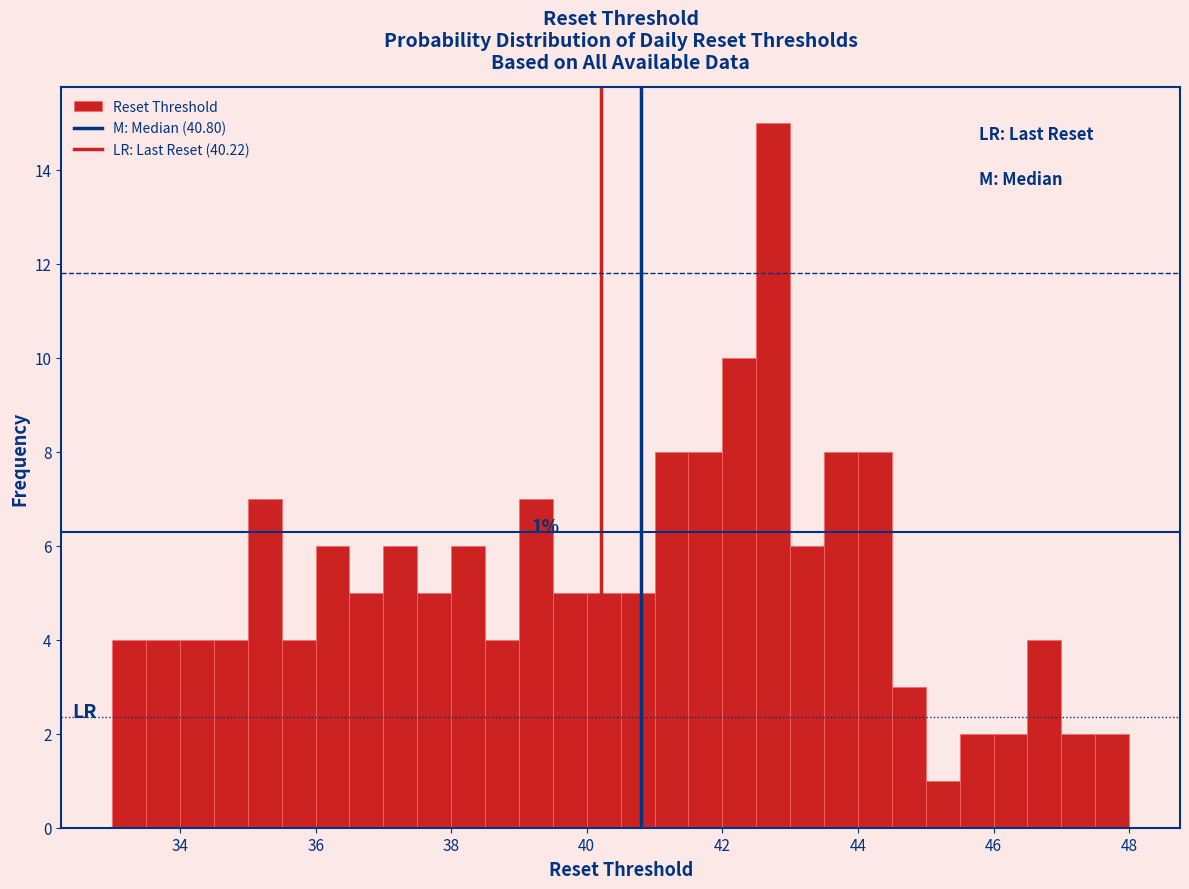

Around what value on the x-axis is the tallest bar? Give the approximate position of its centre, as read against the axis.

42.8